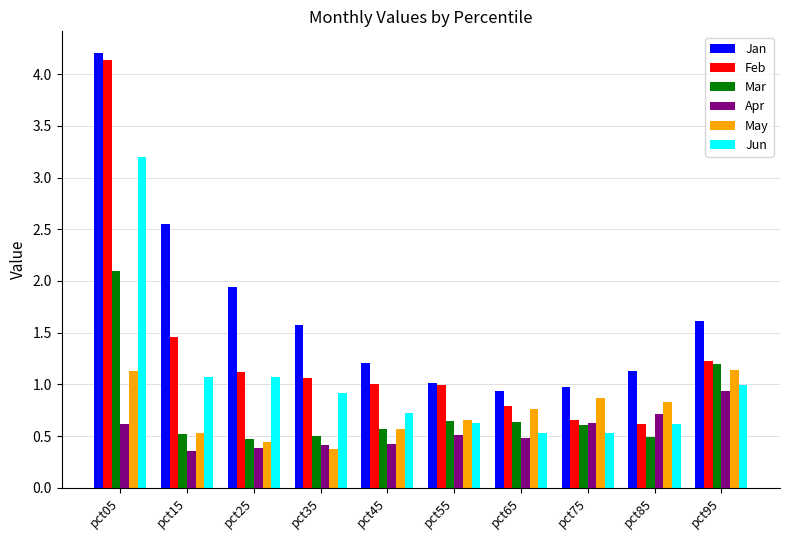

What is the difference between the maximum and minimum values in the Jan series?

3.3